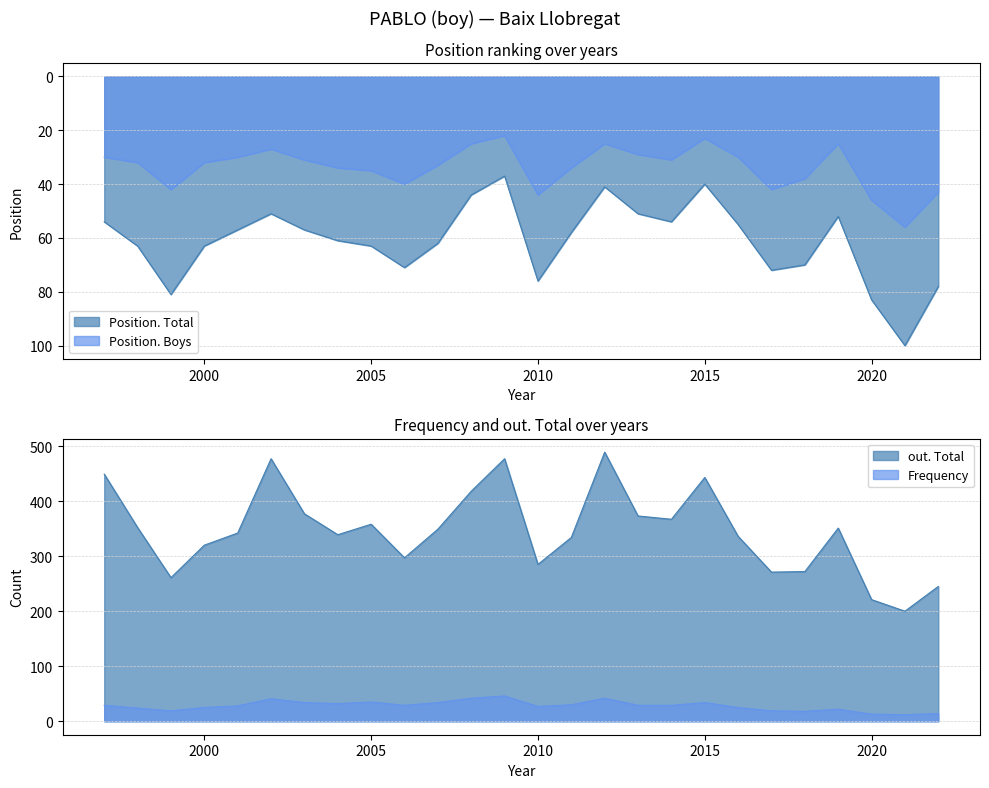

What is the minimum value shown in the chart?

12